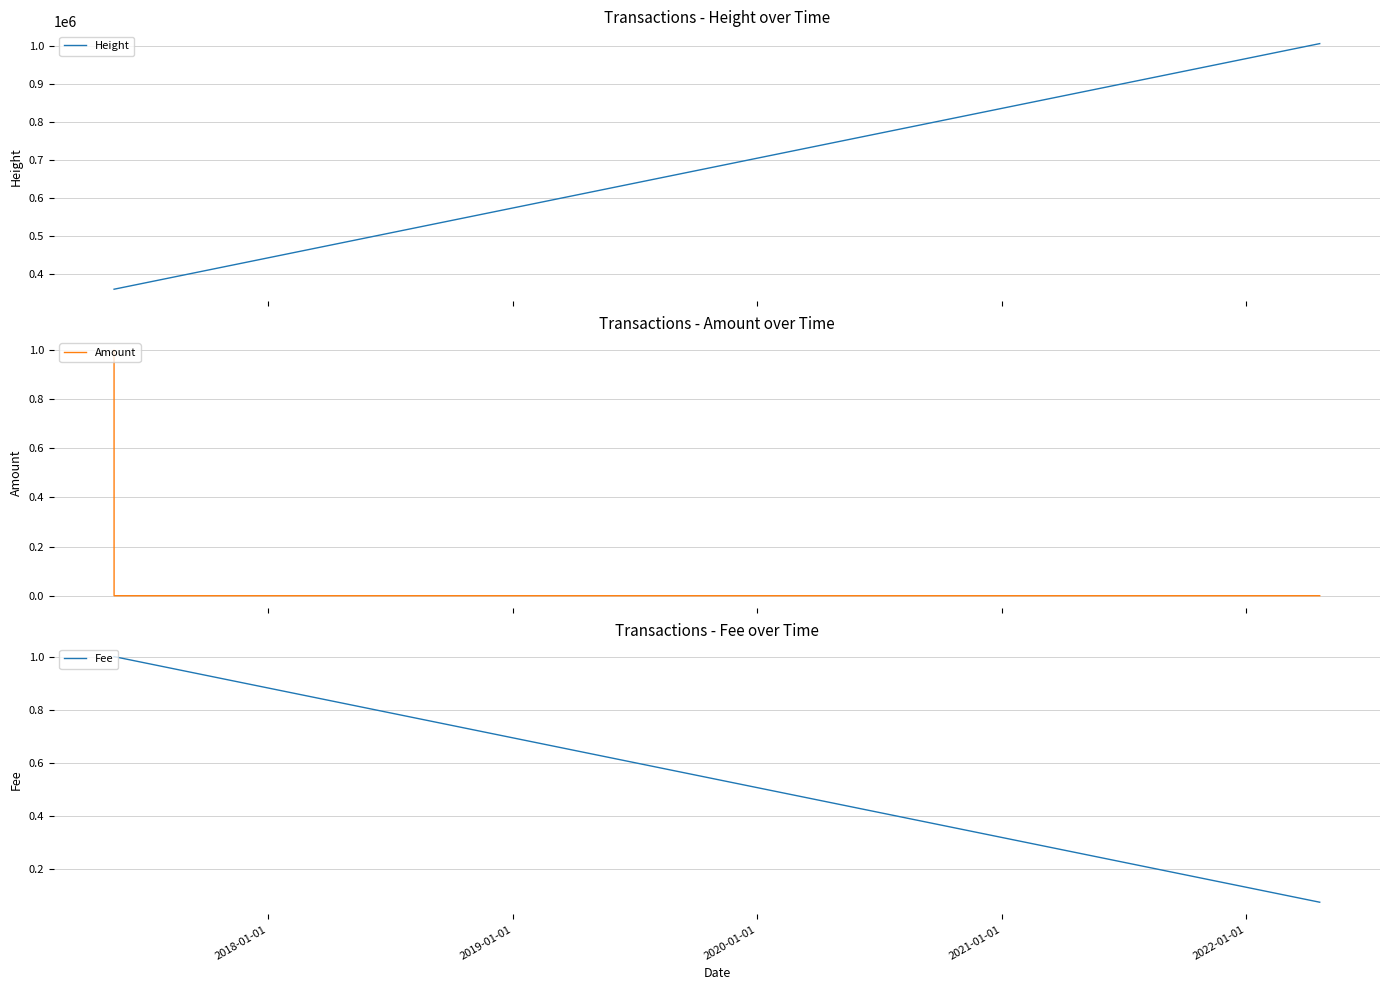

True or false: Height has more than 1 points higher than both neighbors.

False